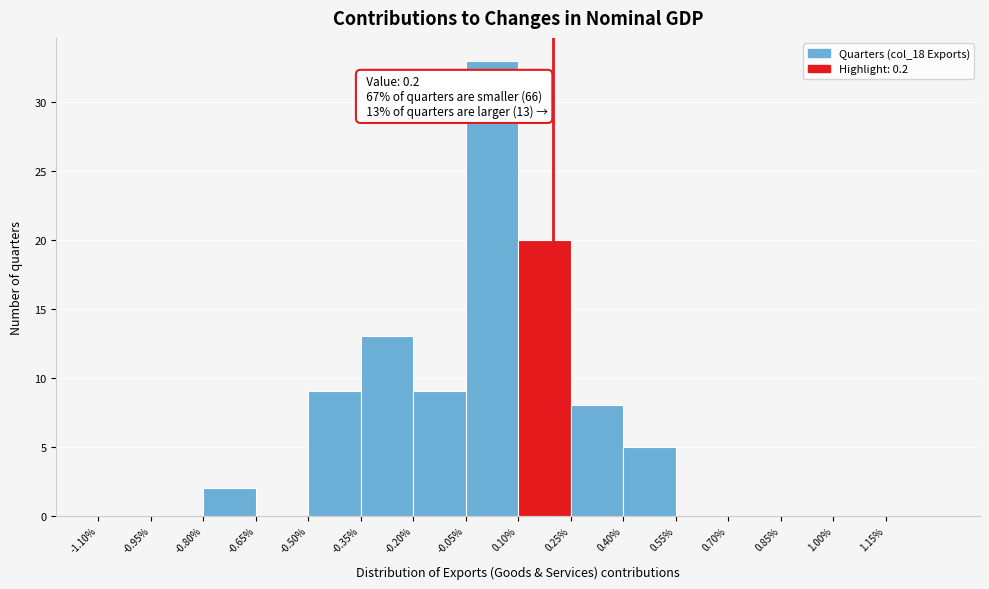

Over which range of the x-axis is the bar tallest?

-0.05 to 0.10